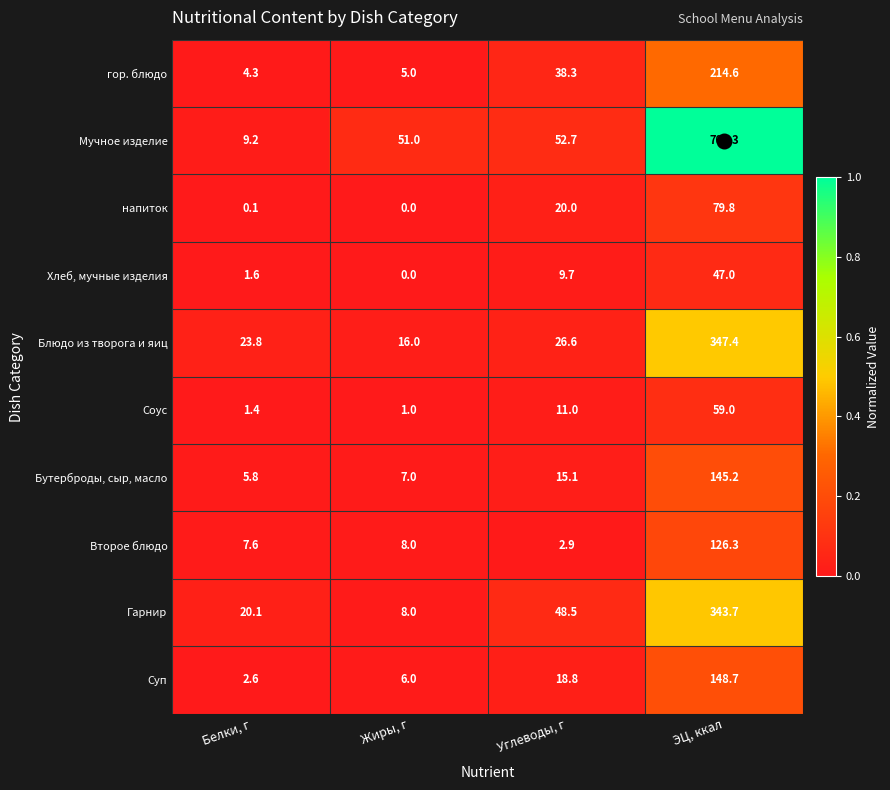

Read the Гарнир value at Жиры, г.

8.0